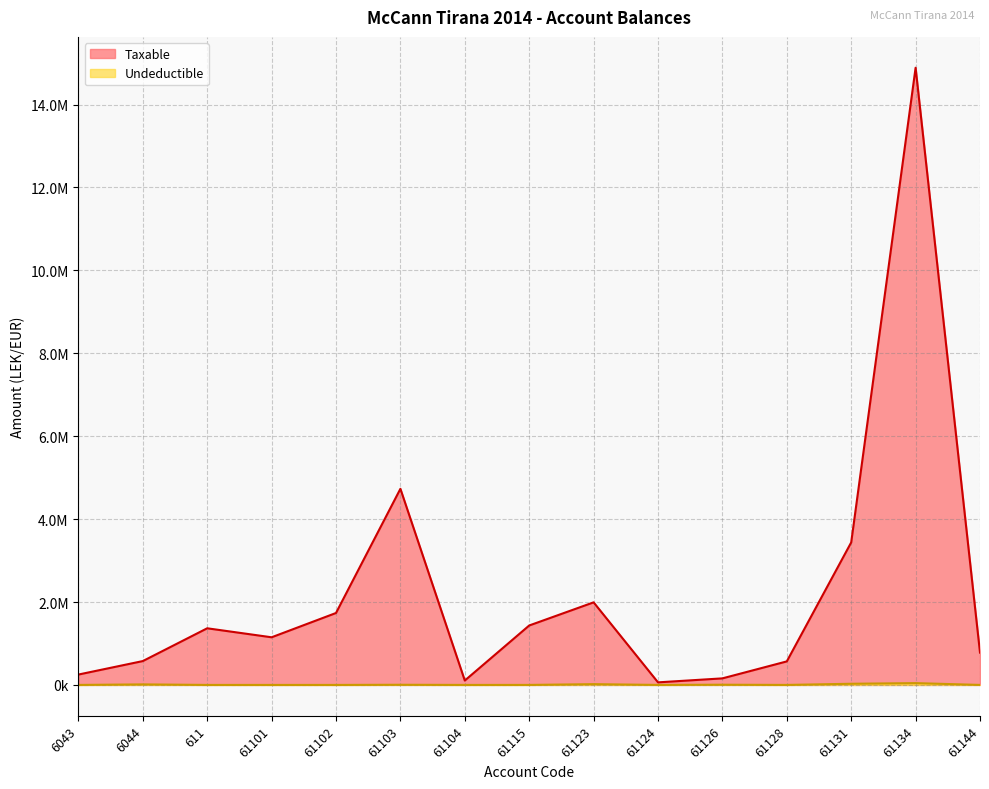

List the labels in order of Taxable value, smallest first.

61124, 61104, 61126, 6043, 61128, 6044, 61144, 61101, 611, 61115, 61102, 61123, 61131, 61103, 61134